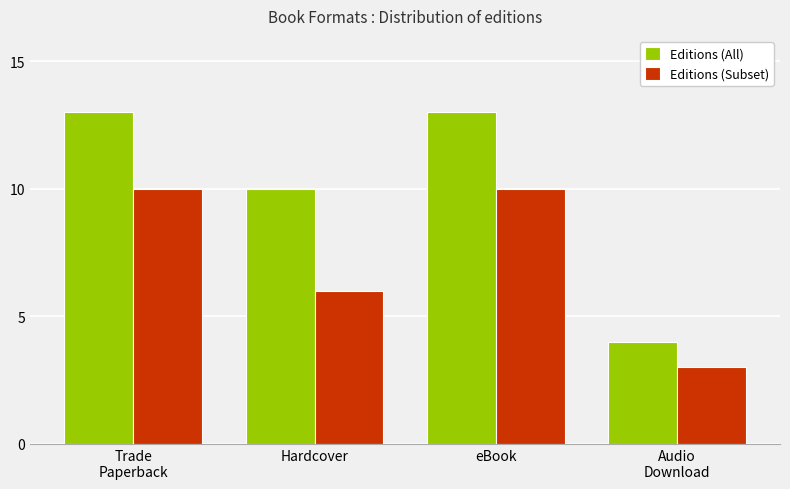

Which series has the largest range (max minus min)?

Editions (All)